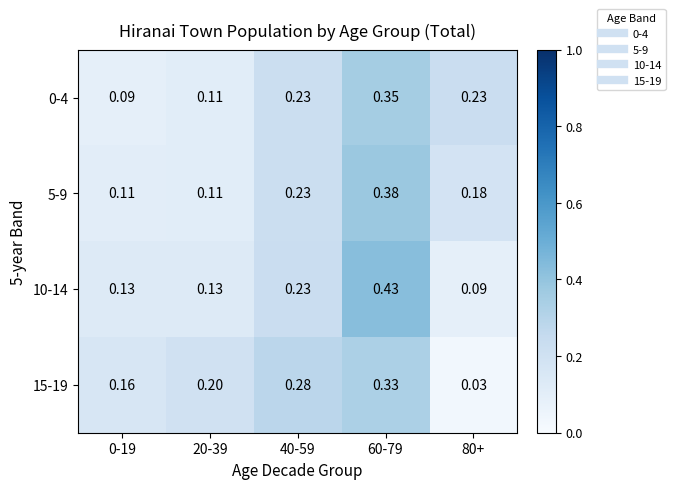

Is the value of 5-9 at 60-79 greater than the value of 0-4 at 80+?

Yes